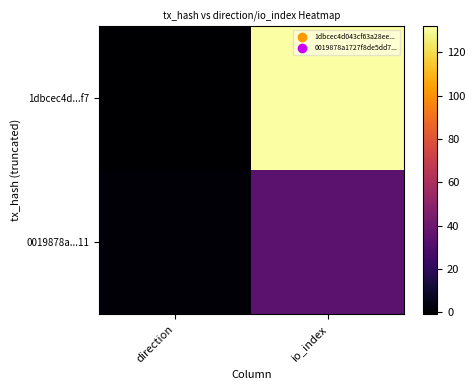

What is the smallest value displayed?

-1